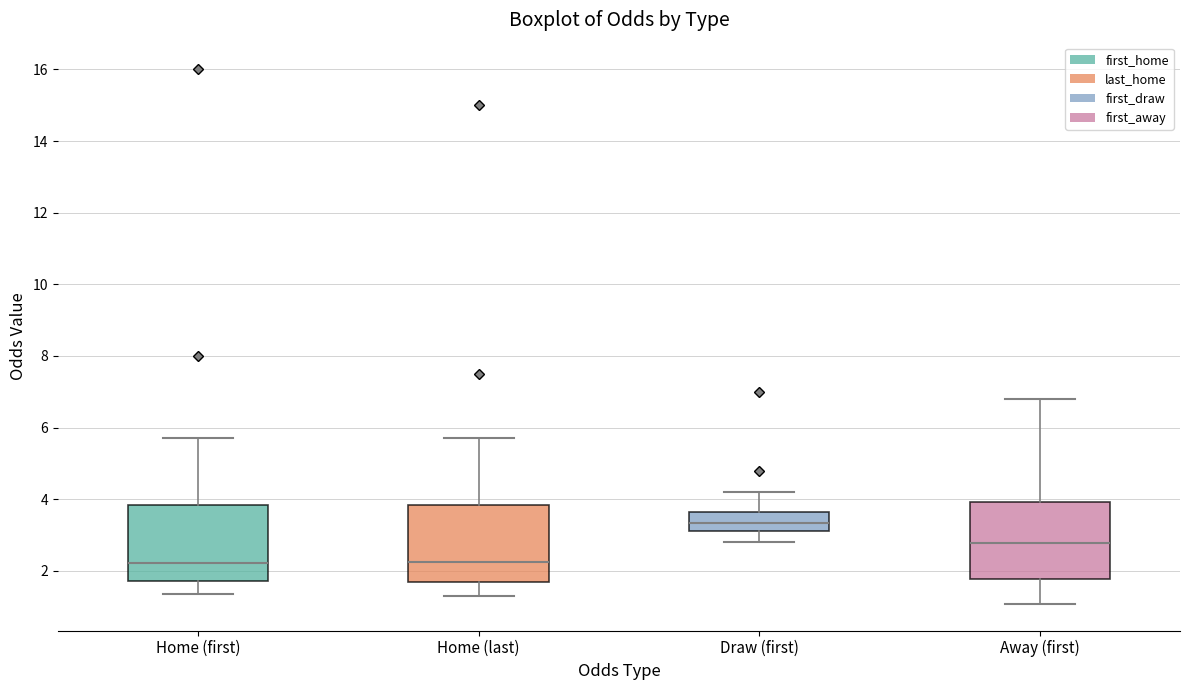

Reading left to right, read every box against the y-axis: the position of its median line, the range the box covers, and the ends of its whiskers. The values are not printed on the chart, so give them approximately, as read against the axis.

Home (first): median 2.2, box 1.8 to 3.8, whiskers 1.4 to 5.8
Home (last): median 2.2, box 1.6 to 3.8, whiskers 1.4 to 5.8
Draw (first): median 3.4, box 3.2 to 3.6, whiskers 2.8 to 4.2
Away (first): median 2.8, box 1.8 to 4.0, whiskers 1.0 to 6.8